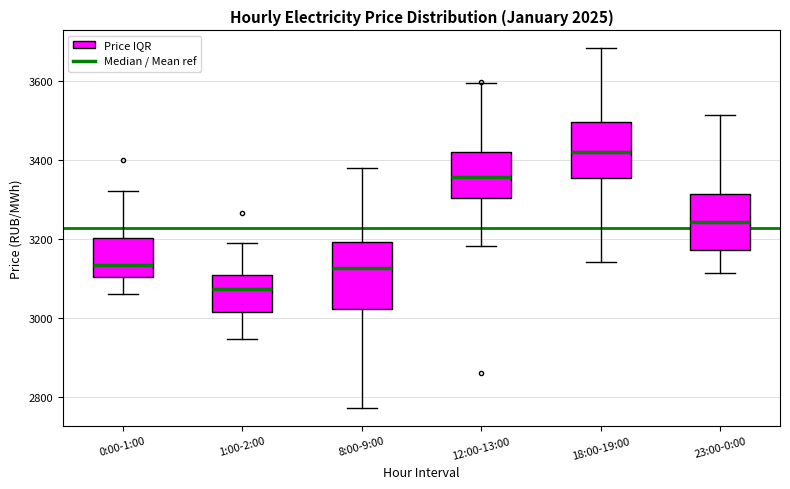

Which box is the tallest, from its lower edge to its upper edge?

8:00-9:00